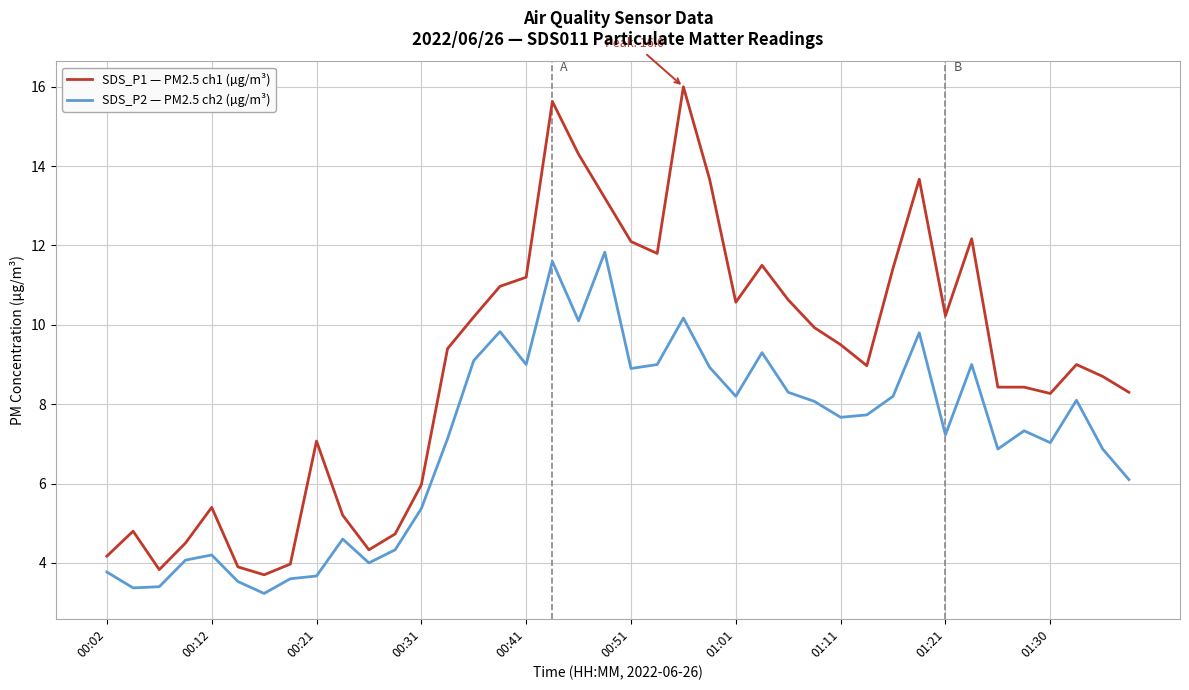

Which series has the largest range (max minus min)?

SDS_P1 — PM2.5 ch1 (µg/m³)